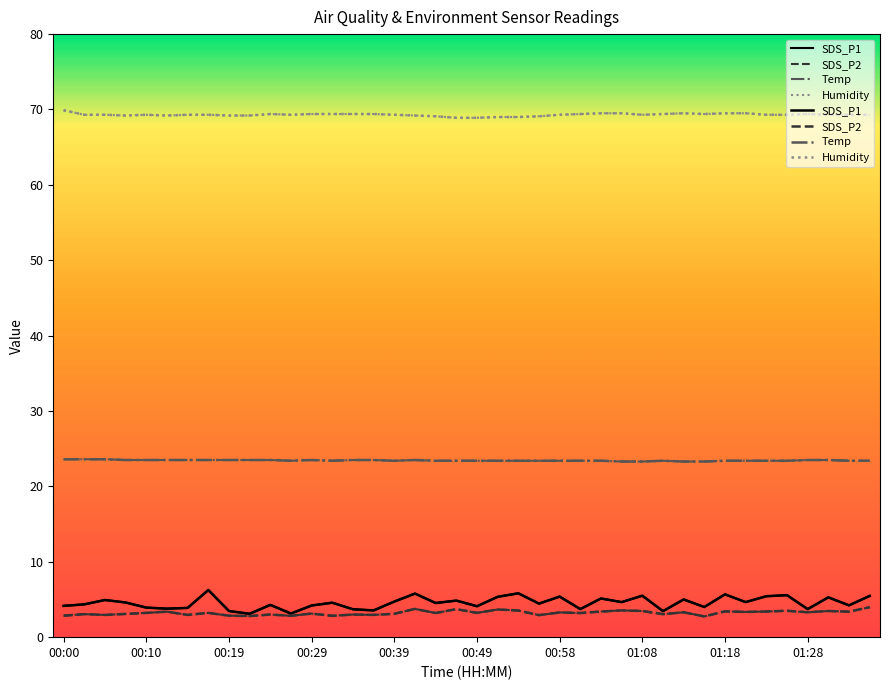

At which category does SDS_P1 reach its first local valley?

00:12